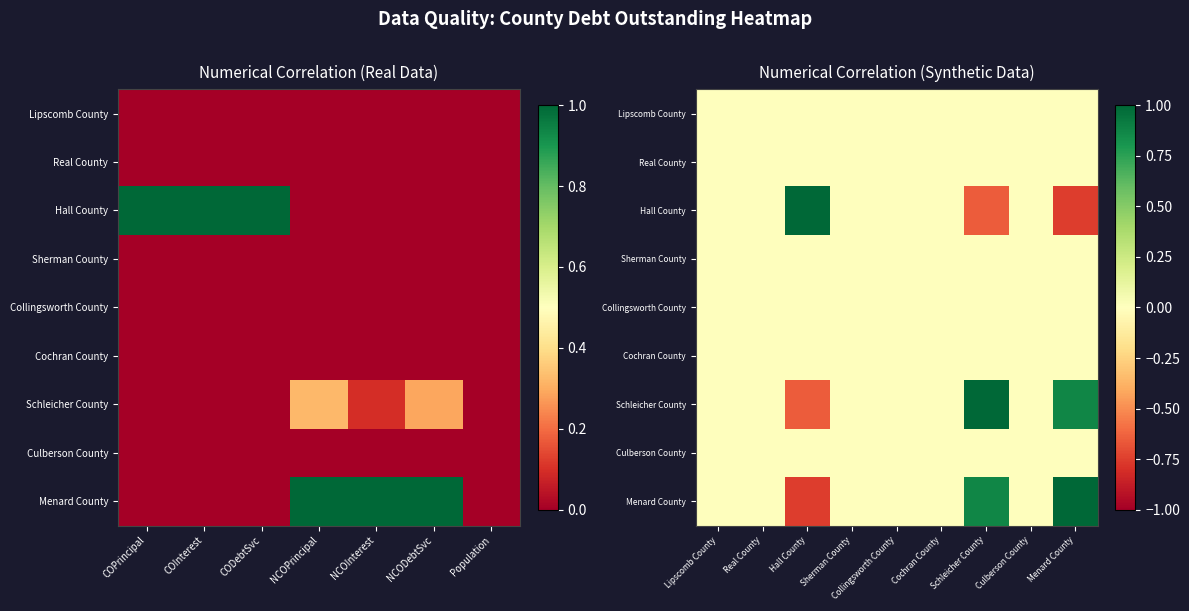

Count the number of data series in this chart.

9